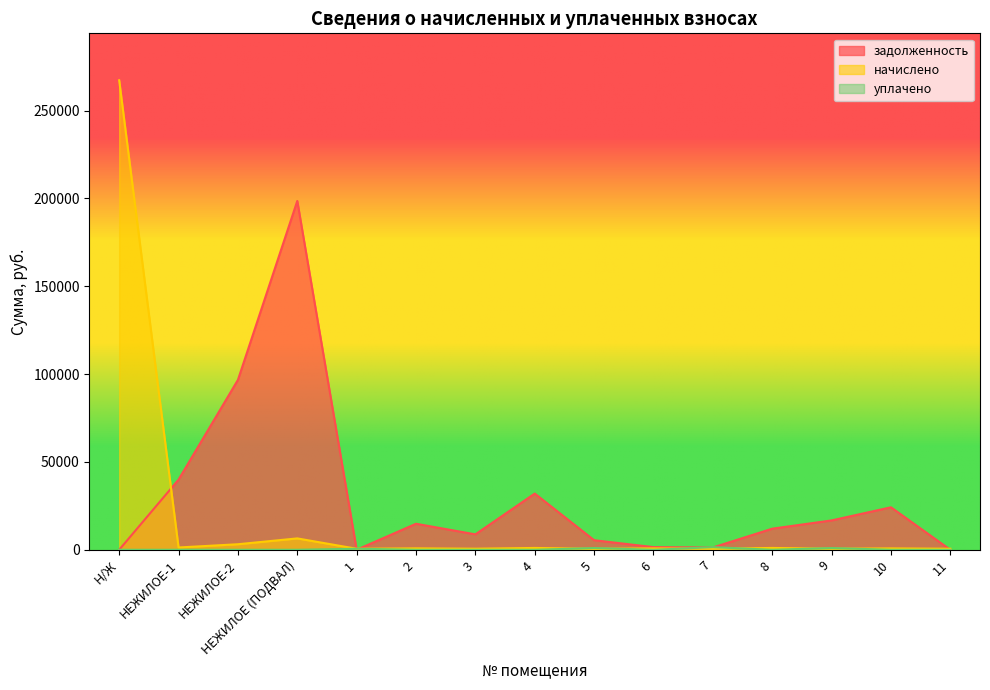

What is the average value of the уплачено series?

272.1